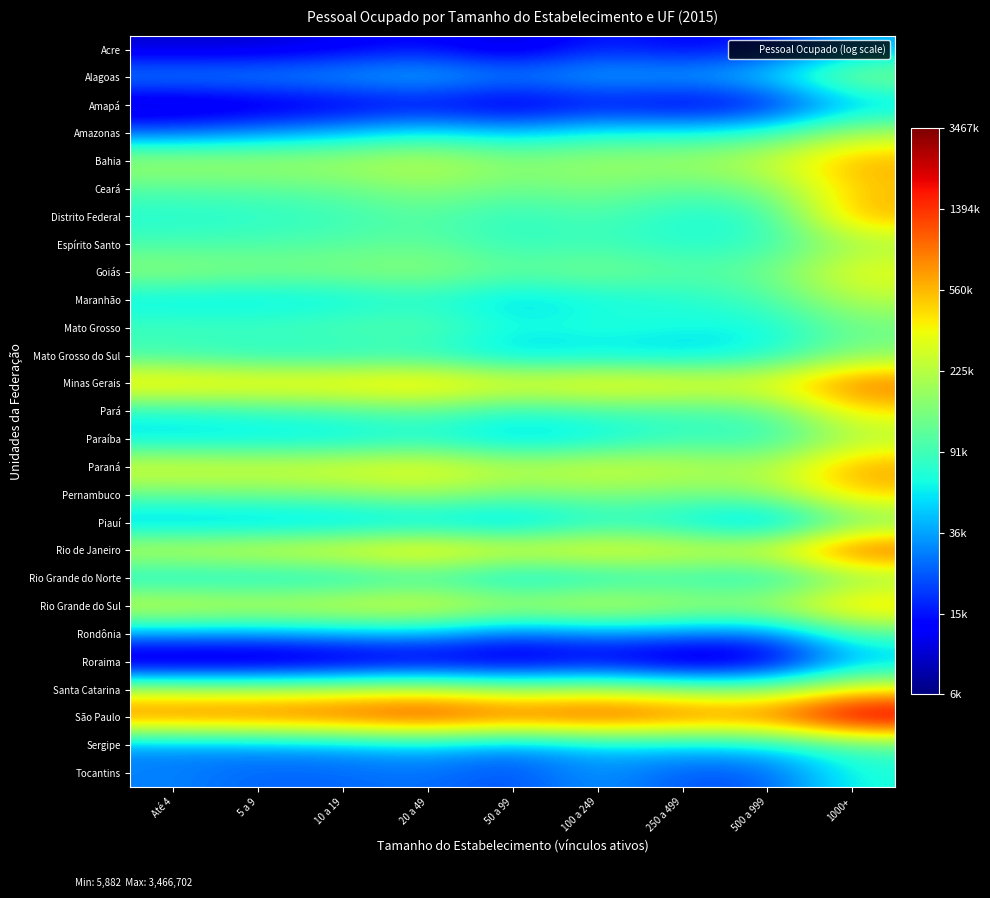

How many distinct data groups are displayed?

27